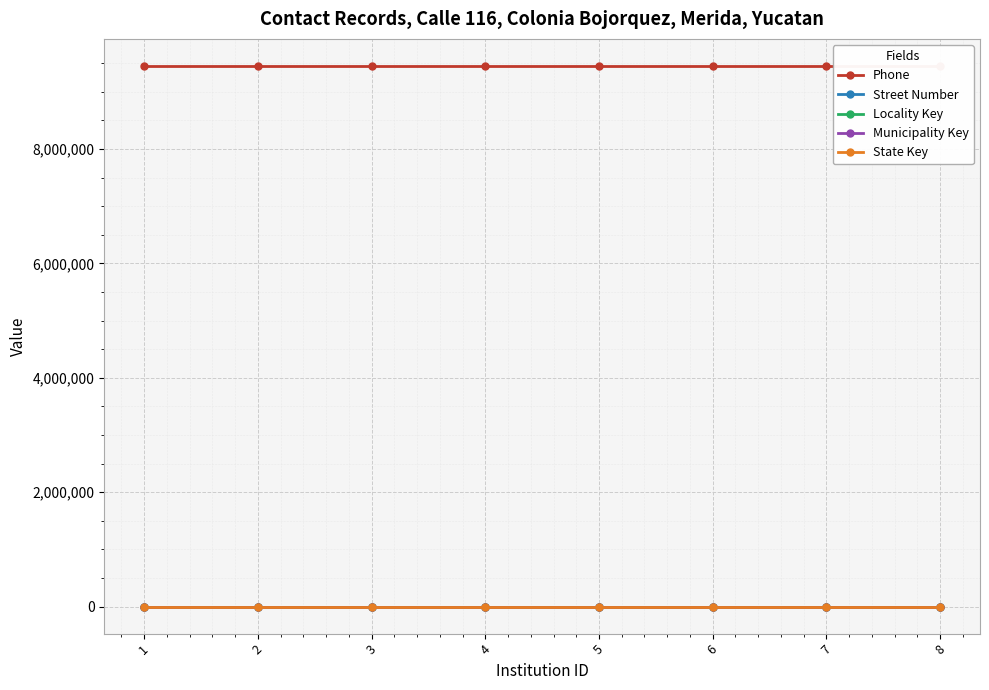

Where is Locality Key nearest to the value 1?

1